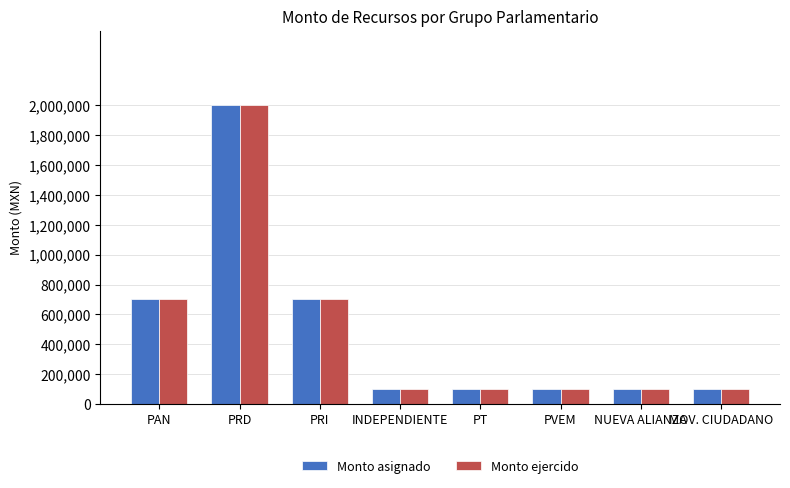

Reading left to right, extract all data points from this chart.

Monto asignado: PAN=700000	PRD=2000000	PRI=700000	INDEPENDIENTE=100000	PT=100000	PVEM=100000	NUEVA ALIANZA=100000	MOV. CIUDADANO=100000
Monto ejercido: PAN=700000	PRD=2000000	PRI=700000	INDEPENDIENTE=100000	PT=100000	PVEM=100000	NUEVA ALIANZA=100000	MOV. CIUDADANO=100000